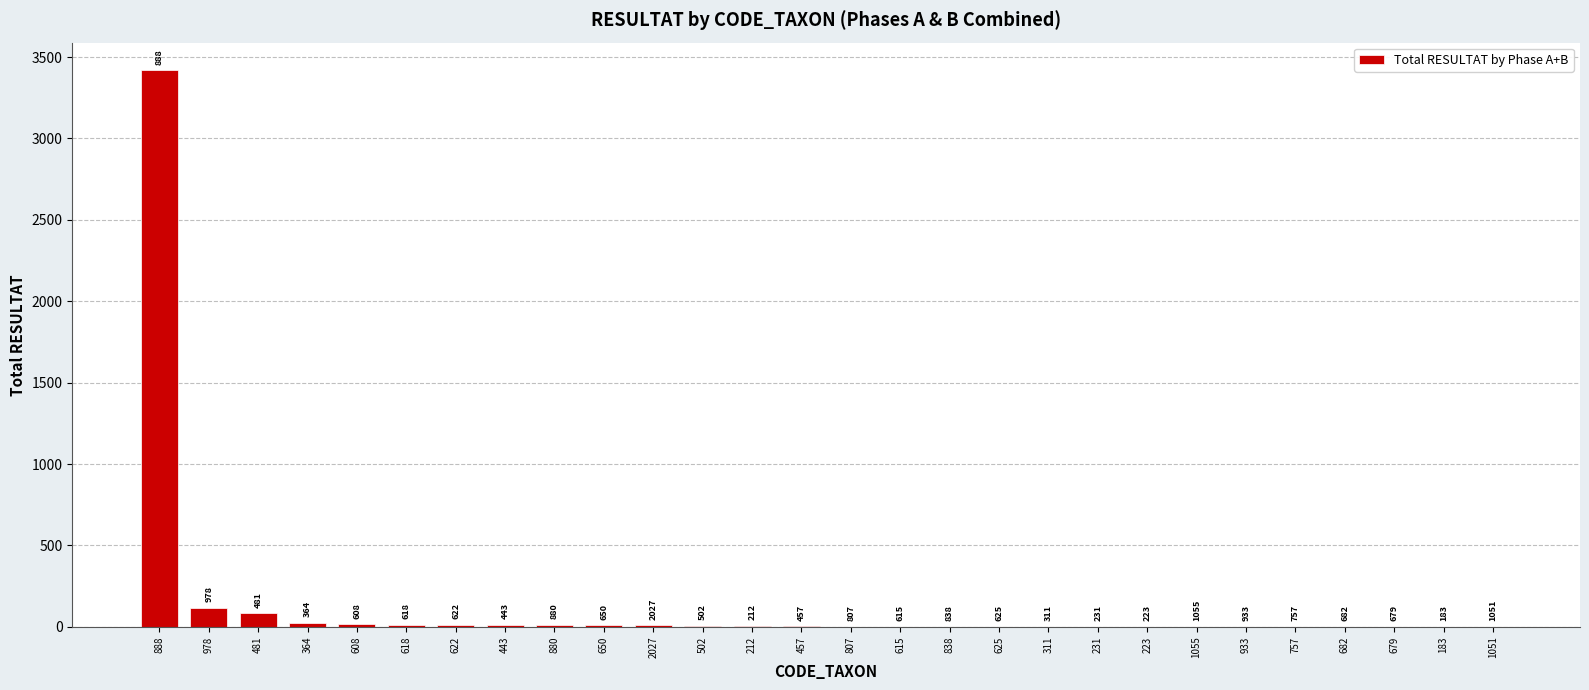

List the labels in order of value, largest first.

888, 978, 481, 364, 608, 618, 622, 443, 880, 650, 2027, 502, 212, 457, 807, 615, 838, 625, 311, 231, 223, 1055, 933, 757, 682, 679, 183, 1051